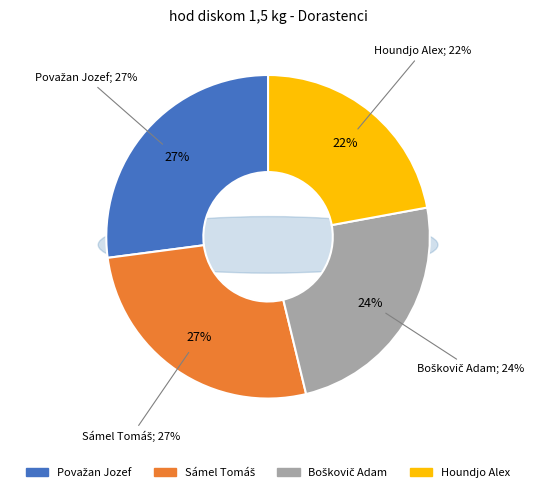

What percentage is the Sámel Tomáš slice, to the nearest percent?

27%